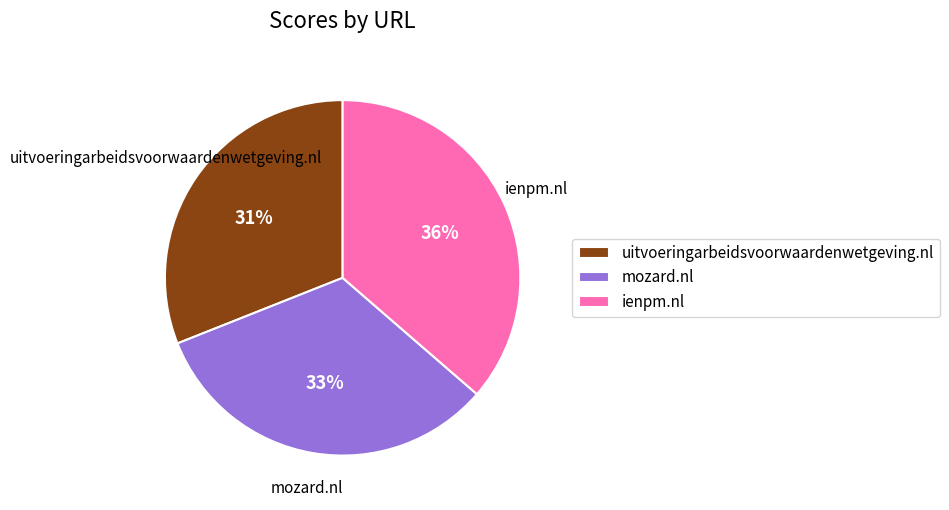

The ienpm.nl slice represents 47% of the pie. True or false?

False